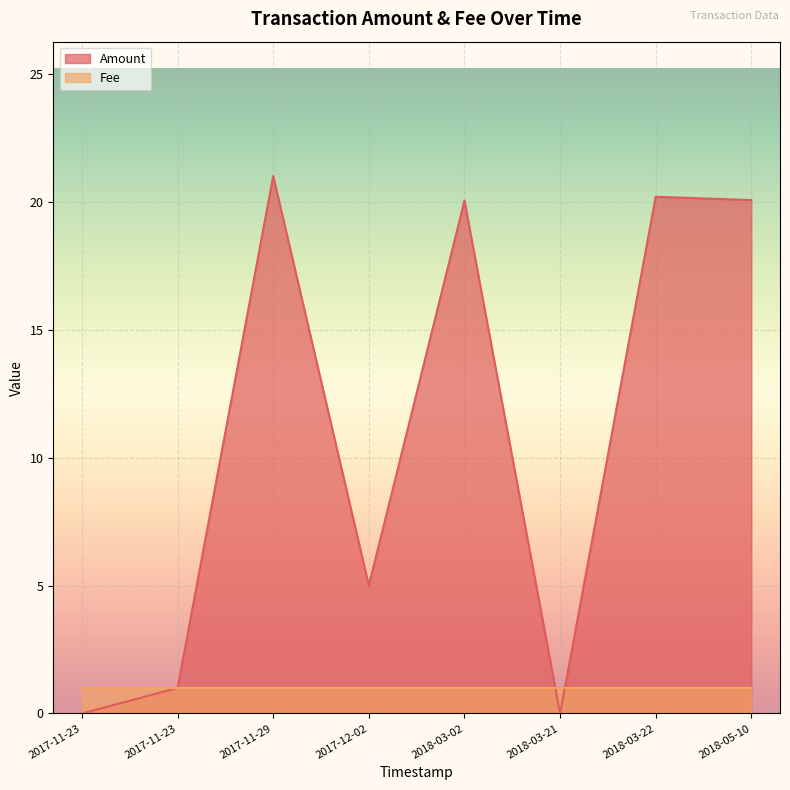

What is the difference between the second highest and second lowest values?

20.2